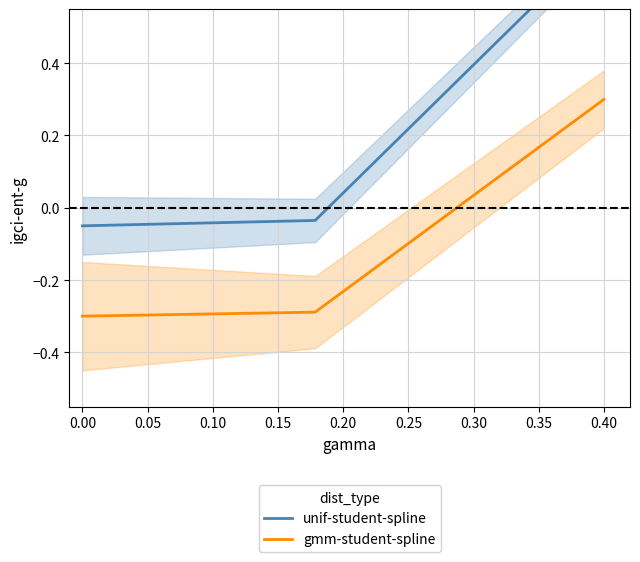

The gmm-student-spline series shows -0.5 at 0.00. True or false?

False